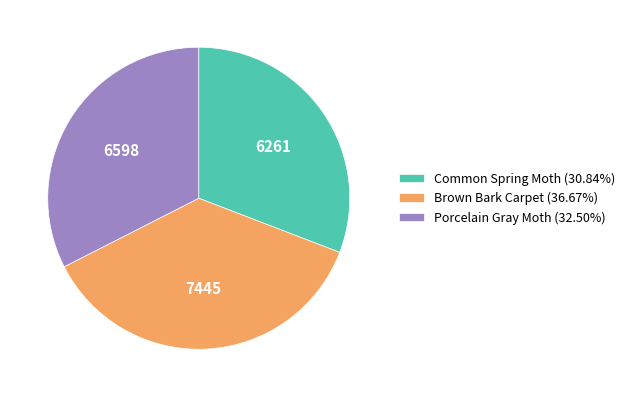

Approximately how many times larger is the value at Brown Bark Carpet (36.67%) compared to Common Spring Moth (30.84%)?

1.2